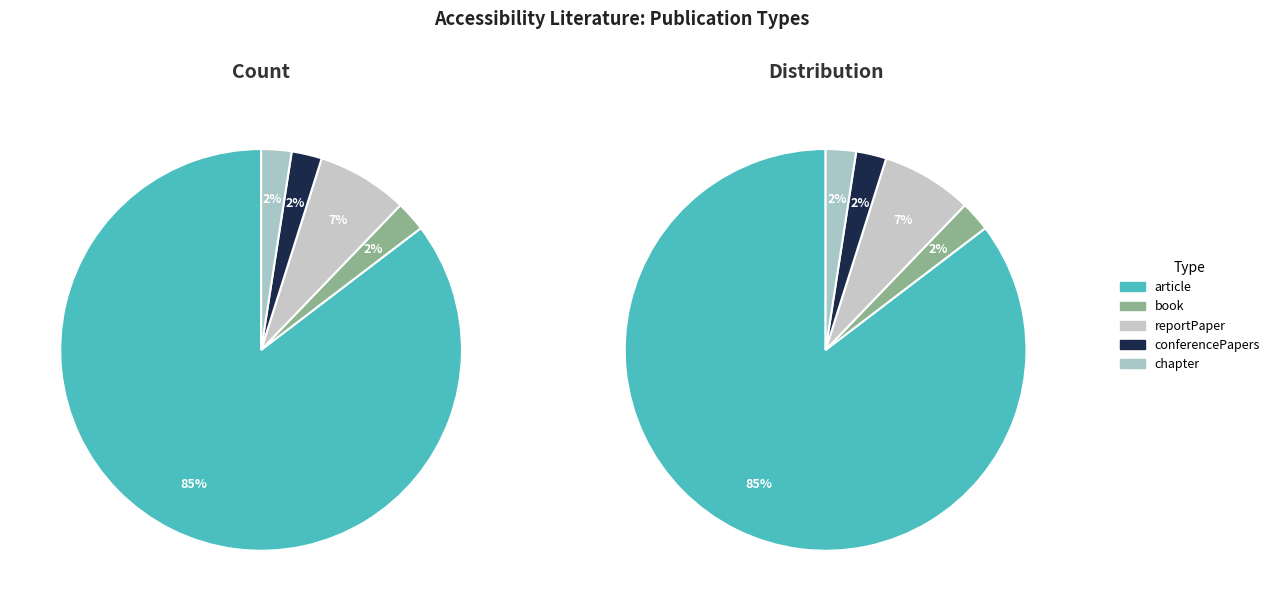

Combined, what portion of the pie is article and reportPaper?

92.7%